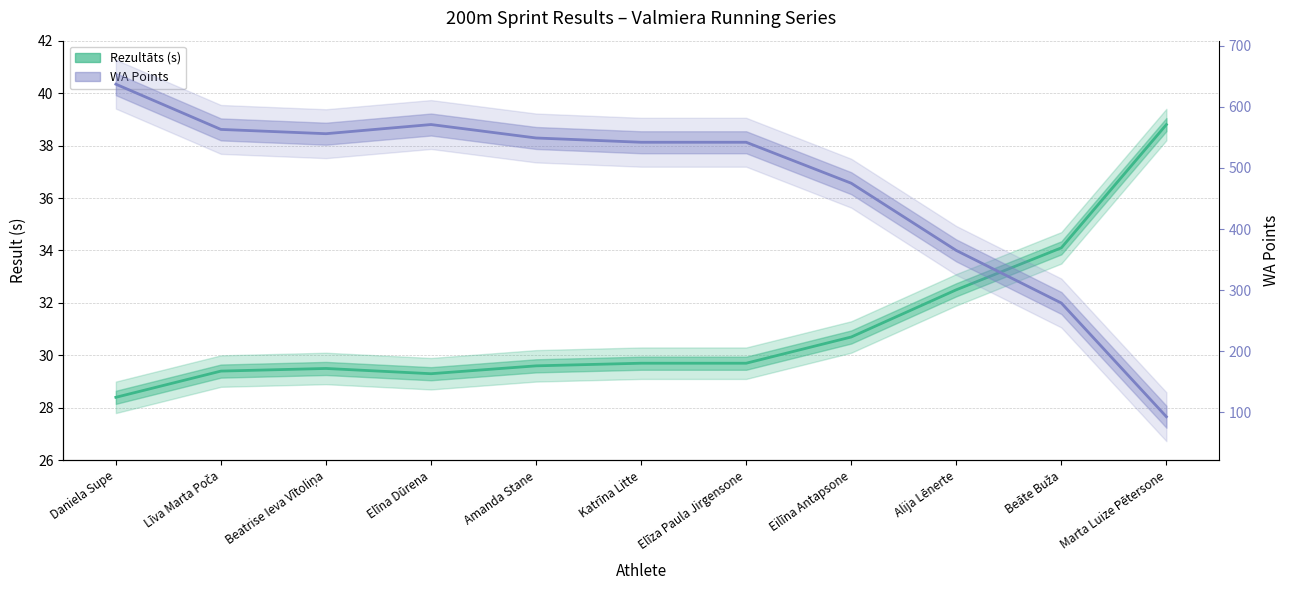

How many interior local peaks does the Rezultāts (s) series have?

1